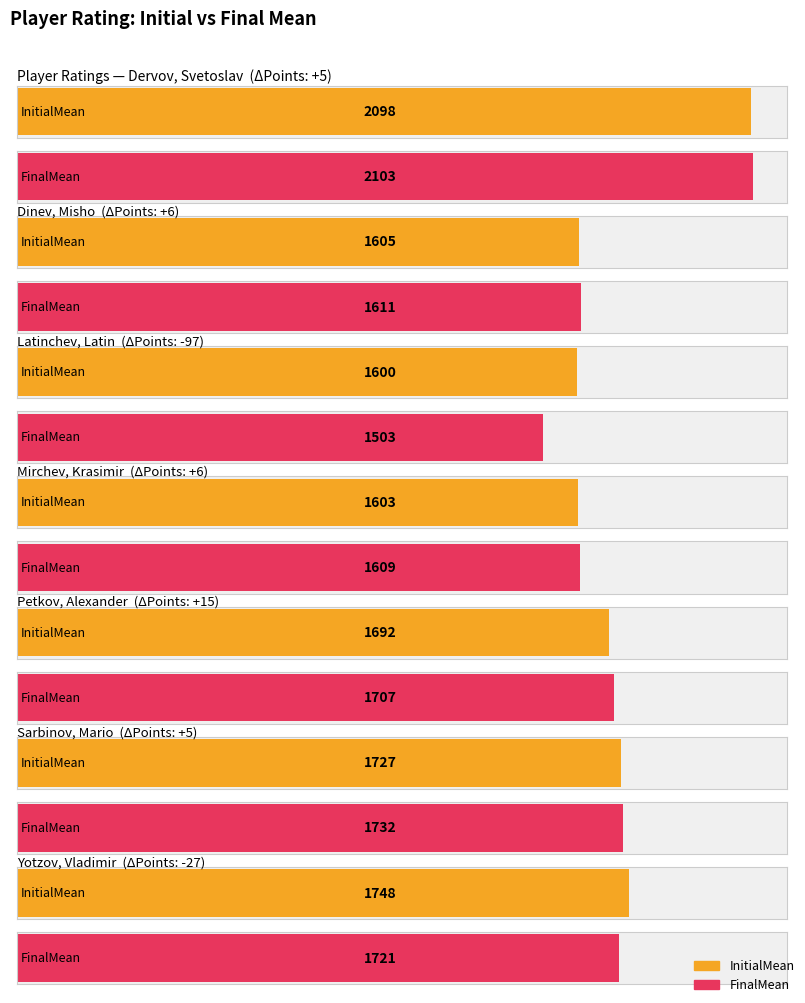

The value of InitialMean at Yotzov, Vladimir is 1748. True or false?

True